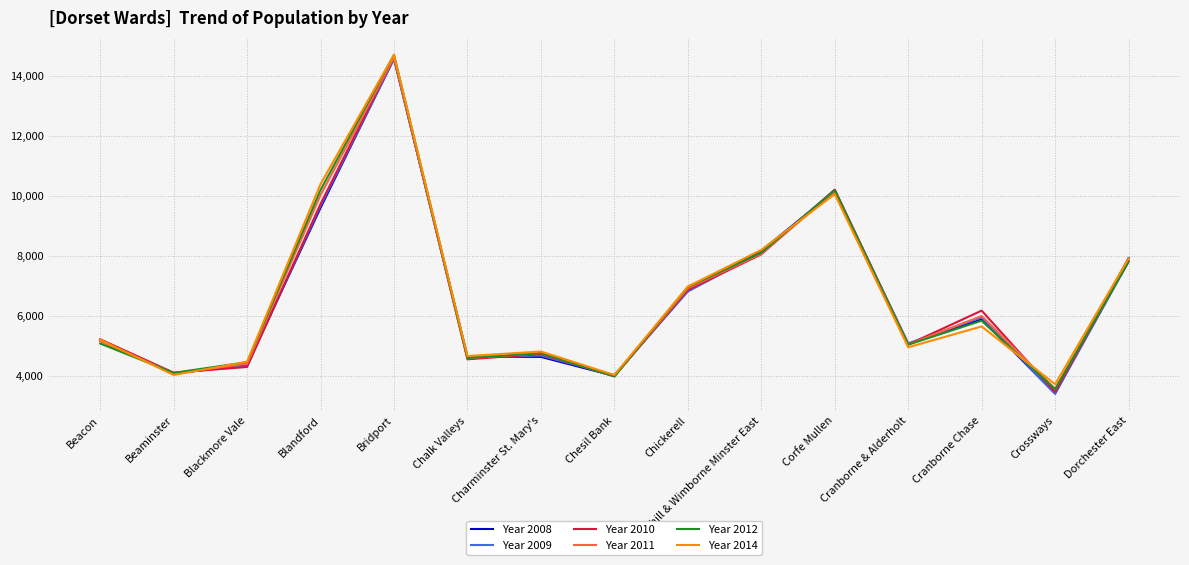

What position from the left is Chesil Bank?

8